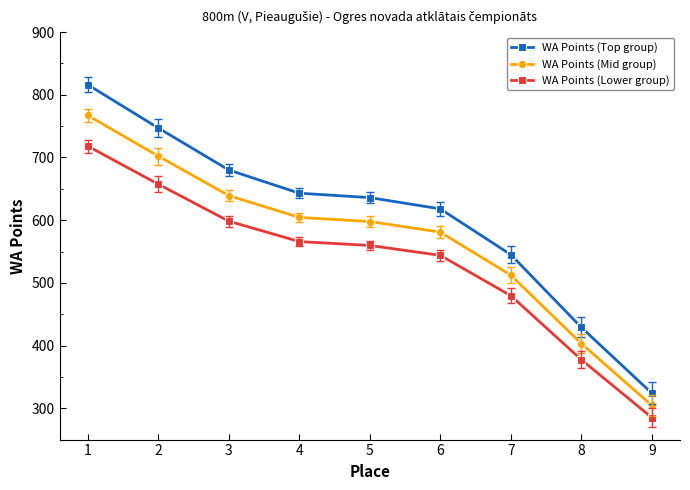

At 3, list the series in order from largest to smallest.

WA Points (Top group), WA Points (Mid group), WA Points (Lower group)